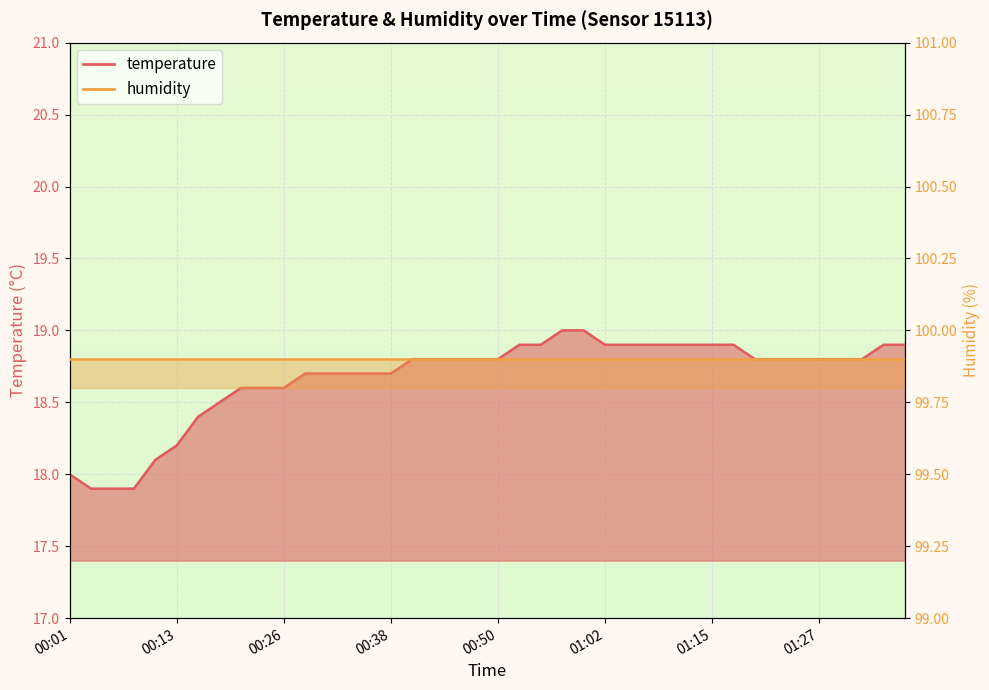

What is the change in value from 00:01 to 01:27?

+0.8